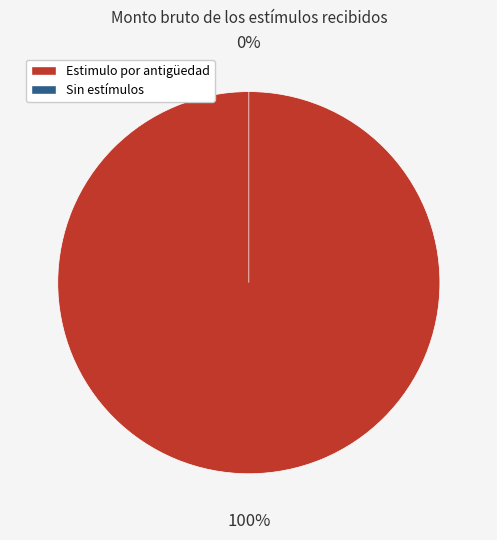

Which category has the biggest portion of the pie?

Estimulo por antigüedad